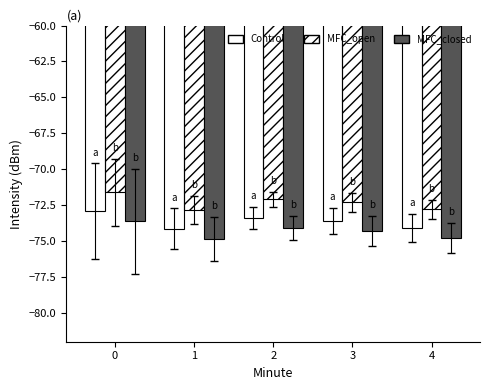

Is it true that MFC_open equals -72.8 at 4?

True